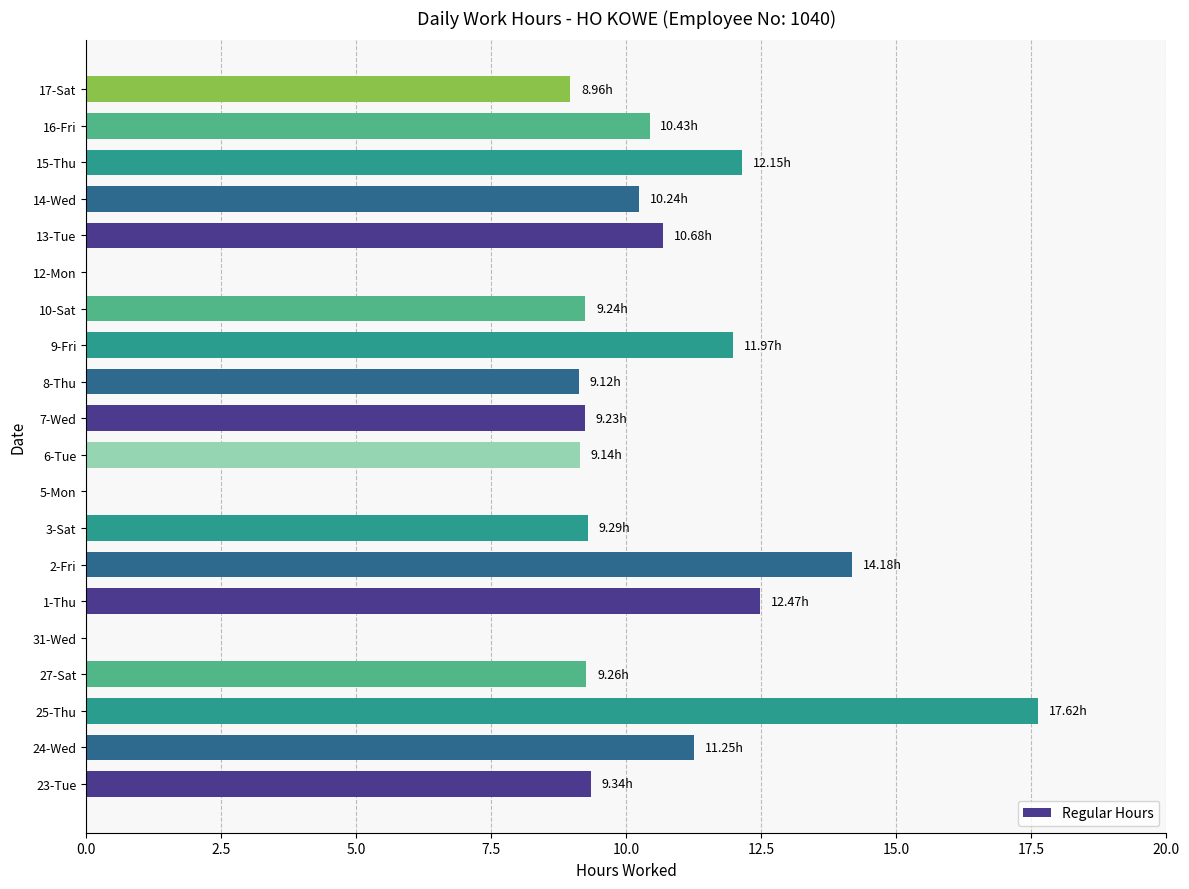

Are the bars horizontal?

Yes